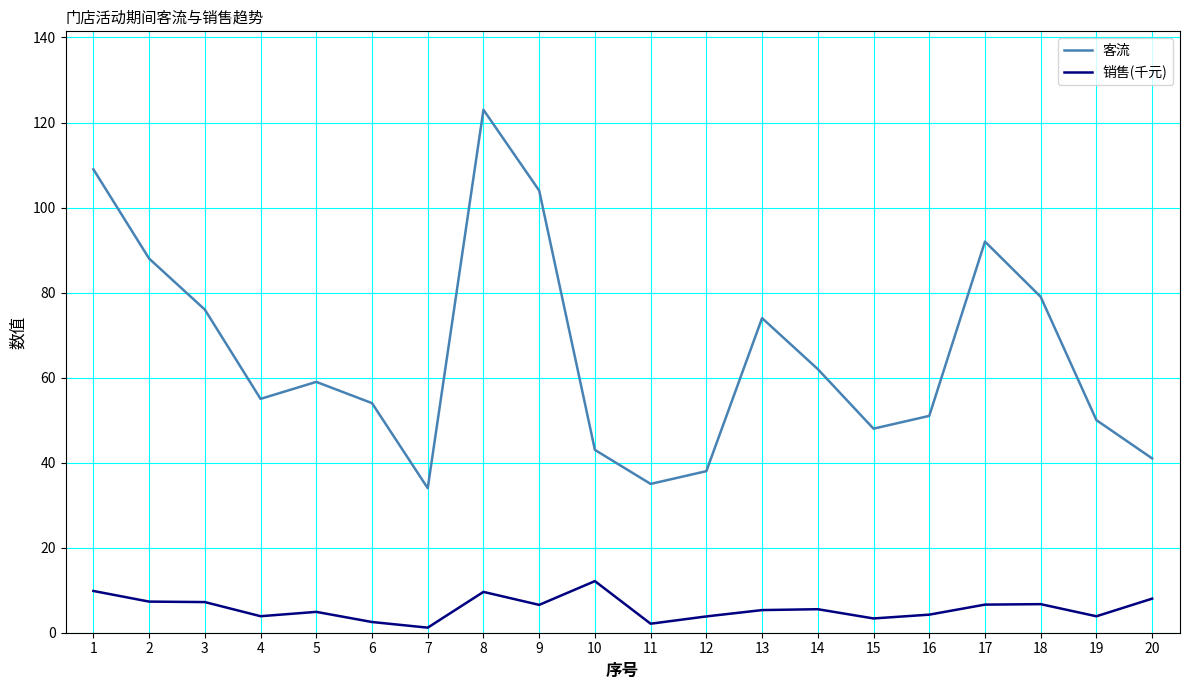

True or false: 客流 and 销售(千元) intersect in this chart.

False